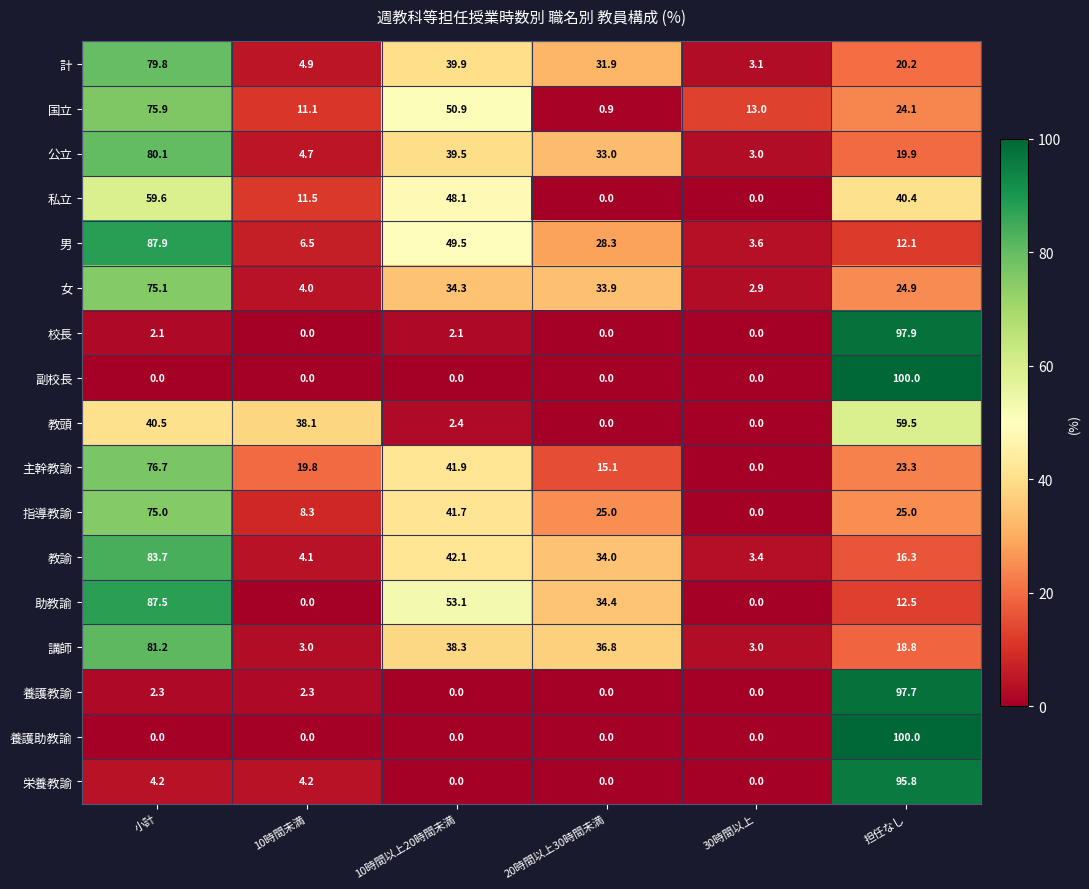

How many distinct data groups are displayed?

17